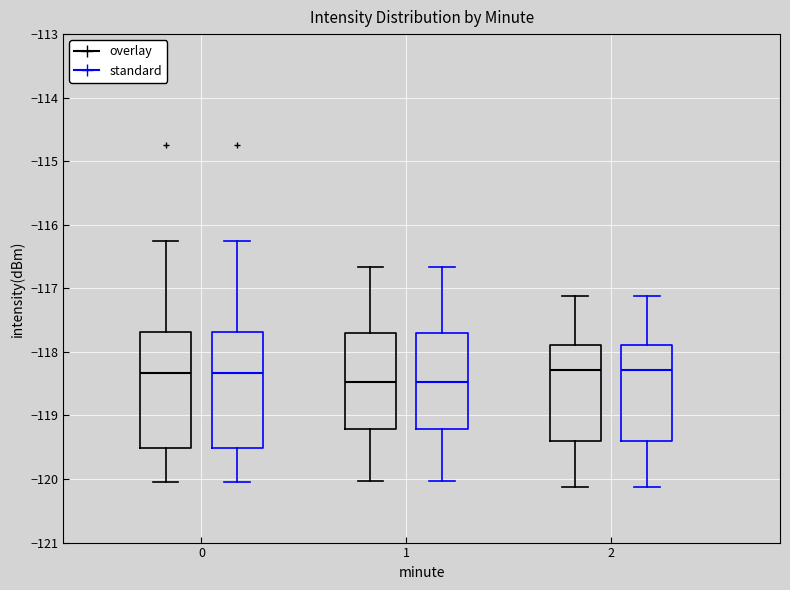

Where does the median line of the box for 0 (overlay) sit on the y-axis? The values are not printed on the chart, so give them approximately, as read against the axis.

-118.3